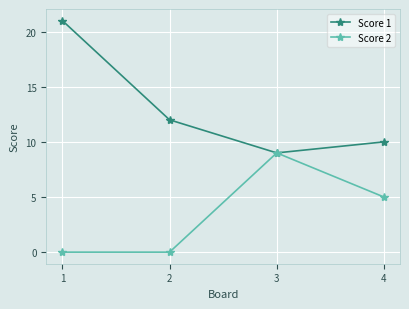

Rank the categories by Score 1 value from lowest to highest.

3, 4, 2, 1